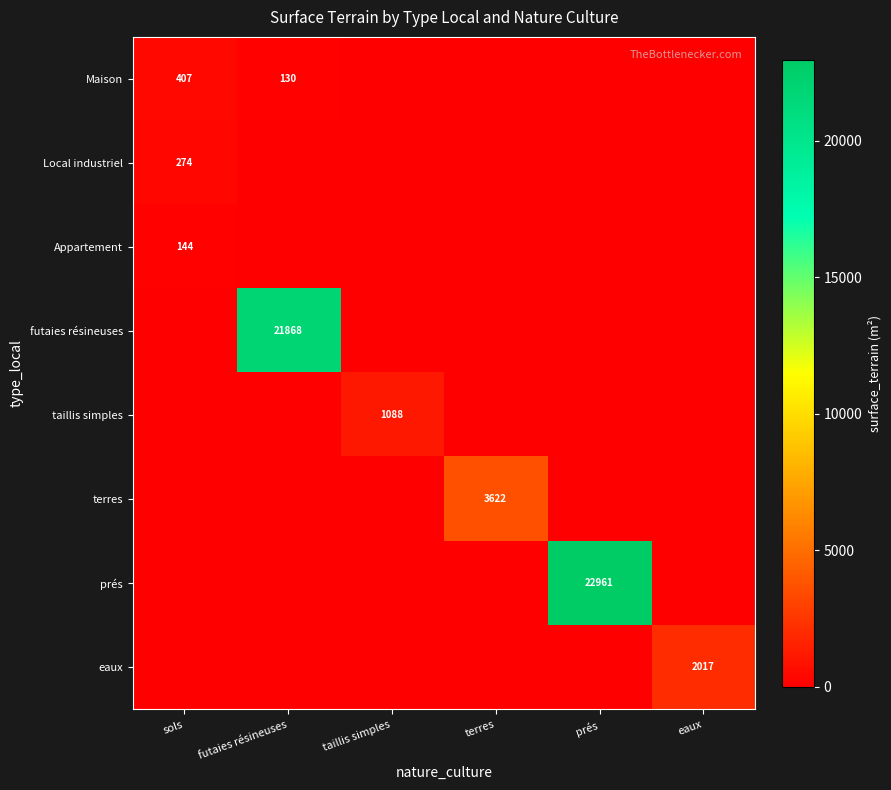

The value of eaux at eaux is 2779. True or false?

False